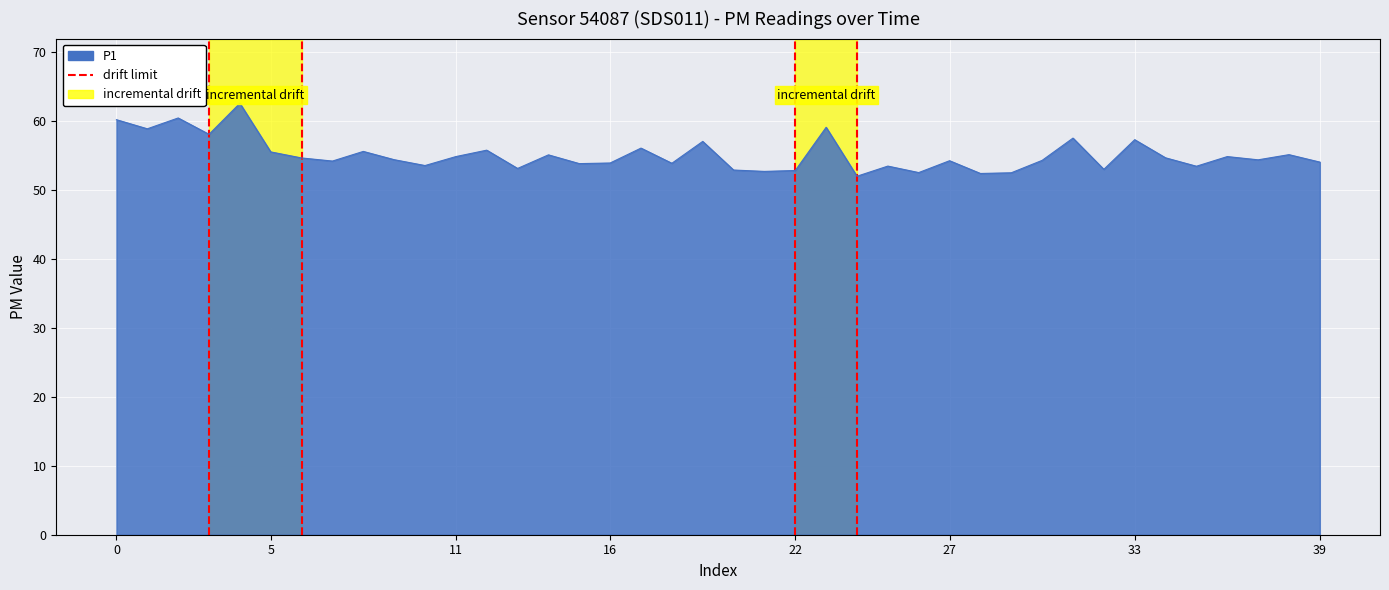

Is it true that the value at 00:59 is 34.5?

False